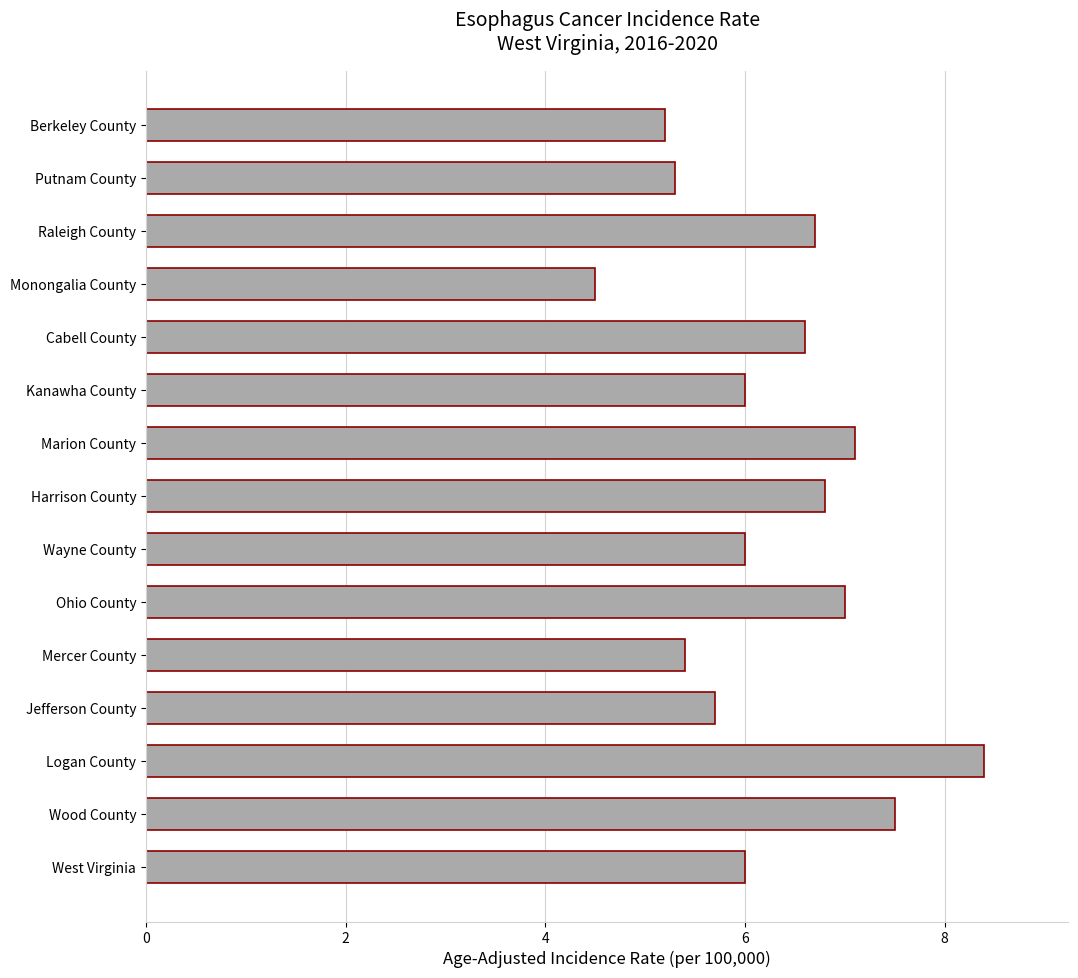

What is the smallest value displayed?

4.5